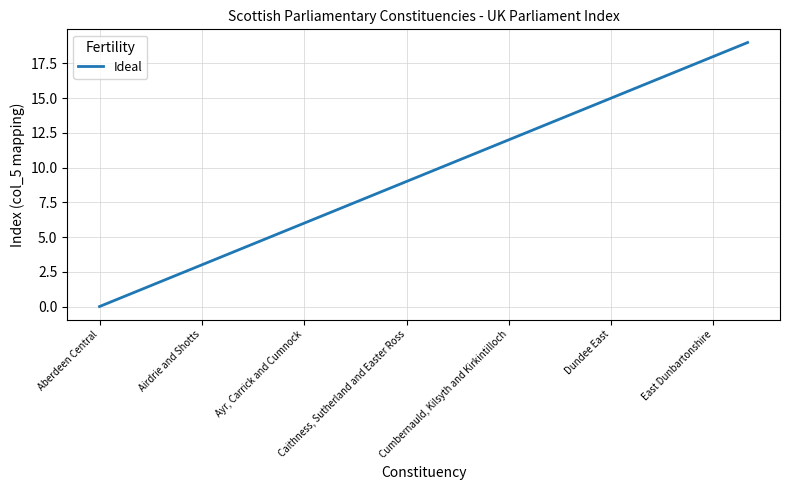

What is the difference between the maximum and minimum values?

19